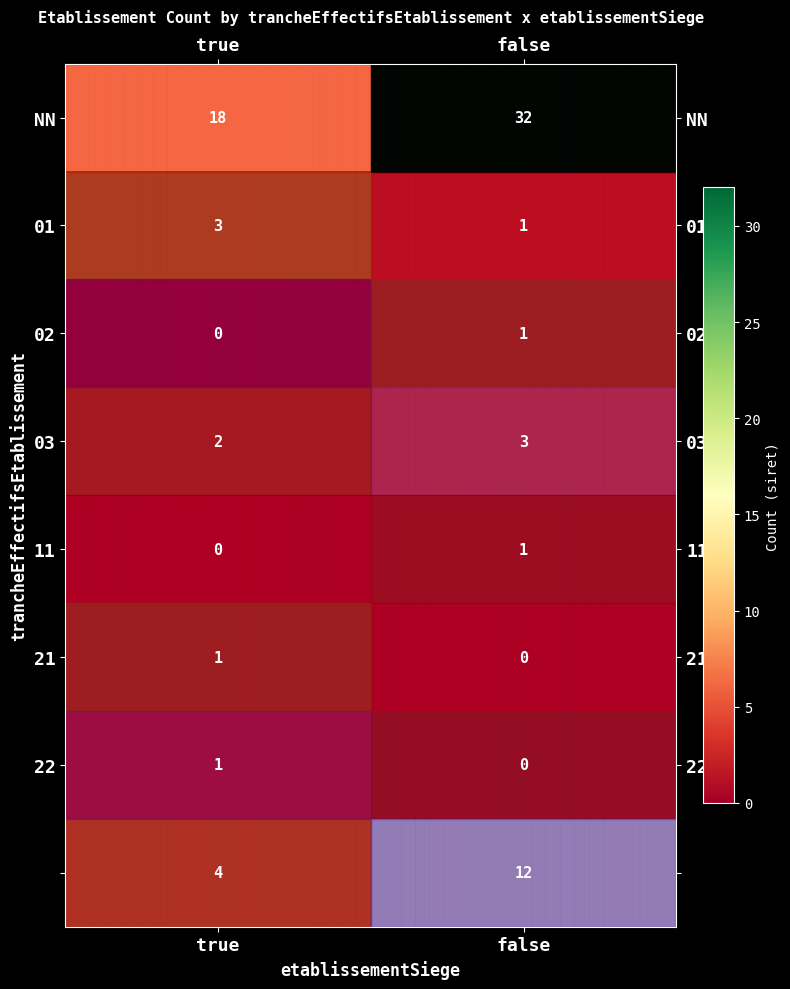

Where is row_1 nearest to the value 2?

true